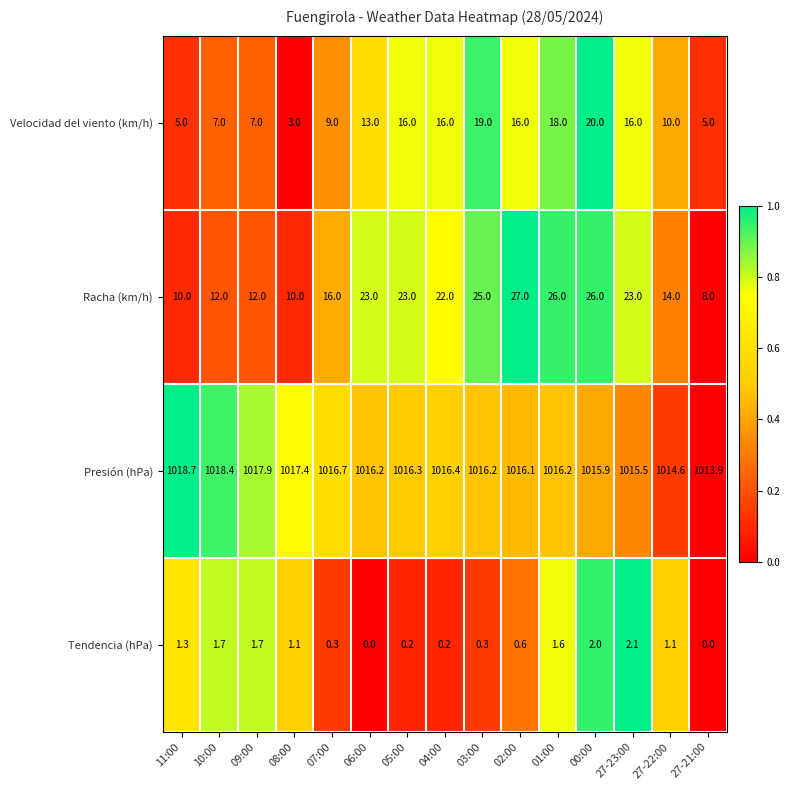

What is the average value of the Velocidad del viento (km/h) series?

12.0